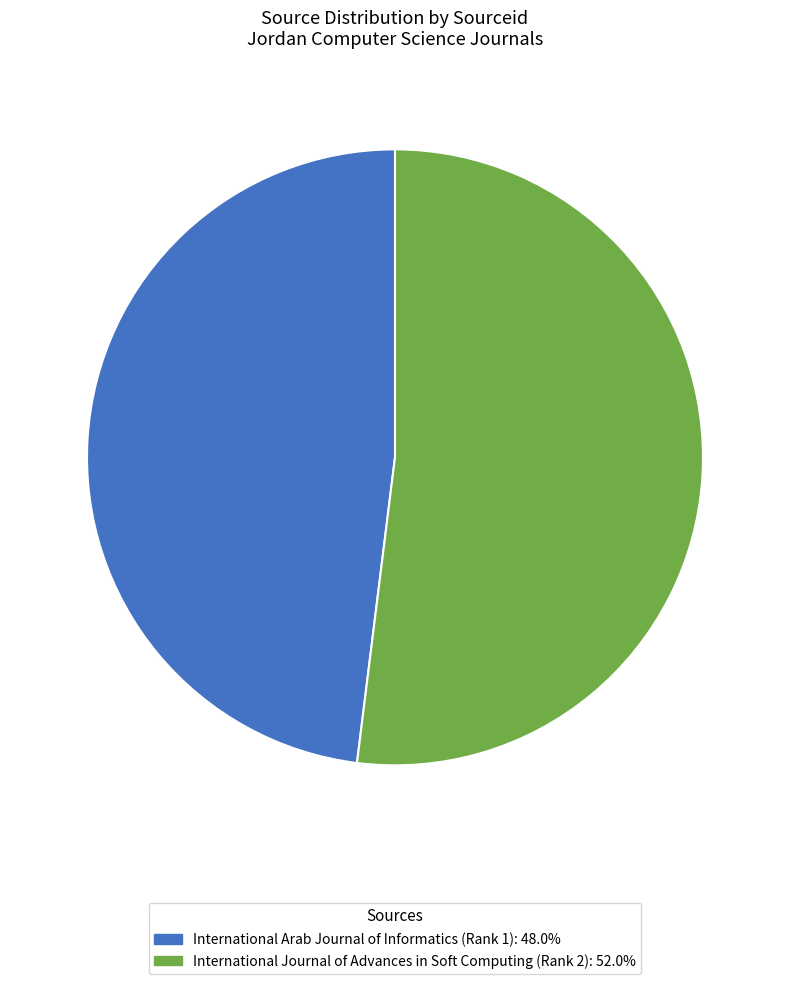

Approximately how many times larger is the value at International Arab Journal of Informatics (Rank 1): 48.0% compared to International Journal of Advances in Soft Computing (Rank 2): 52.0%?

0.9